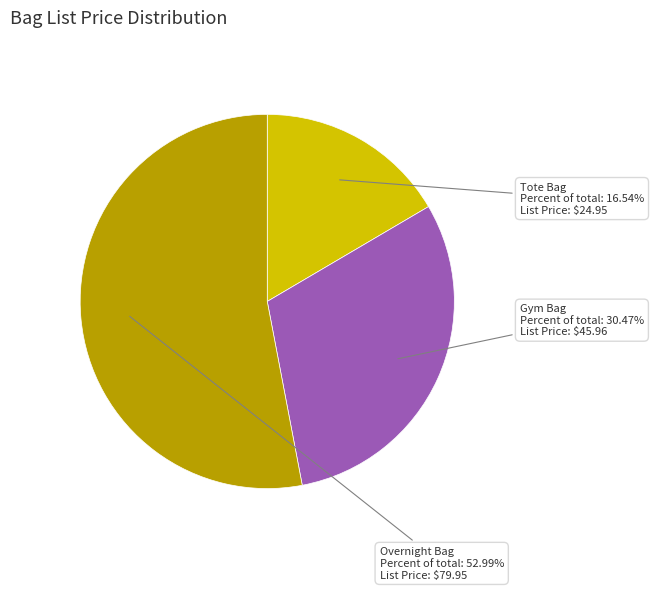

The Overnight Bag slice represents 44% of the pie. True or false?

False